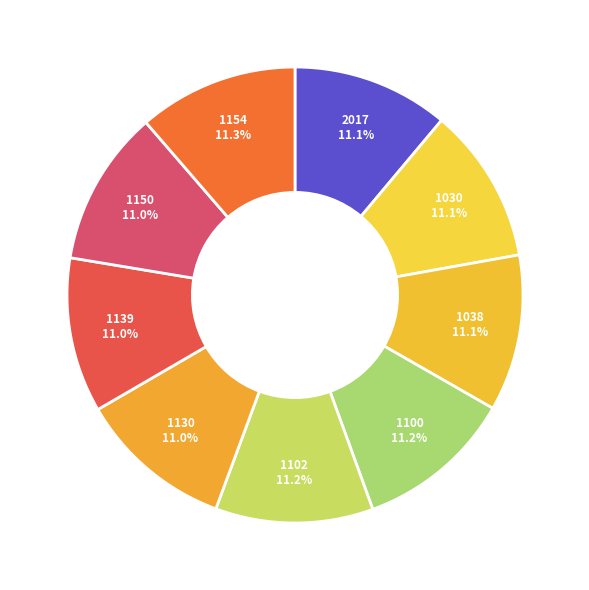

Is there a majority slice in this chart?

No